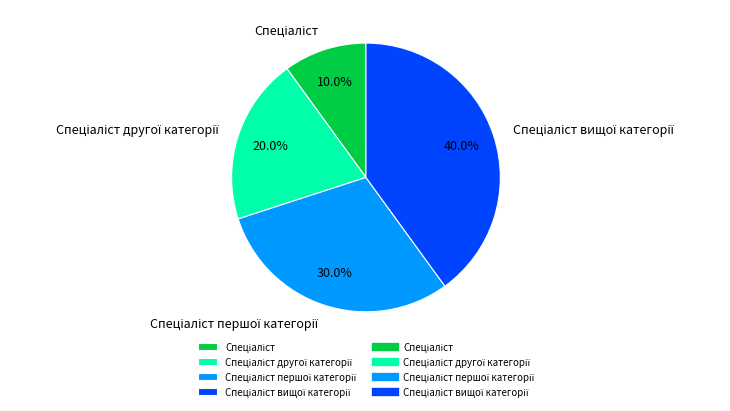

Is there a majority slice in this chart?

No